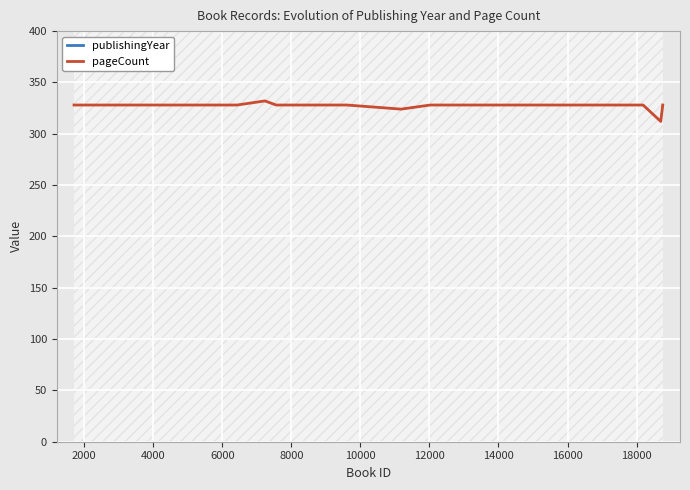

Reading left to right, transcribe all the data shown in this chart.

publishingYear: 1981	1984	1980	1984	1981	1985	1983	1981	1973	1980	1978	1982	1985	1985	1980	1982	1978	1987	1989	1989	1974	1984	1981	1987	1988
pageCount: 328	328	328	328	328	328	328	328	332	328	328	328	328	324	328	328	328	328	328	328	328	328	328	312	328